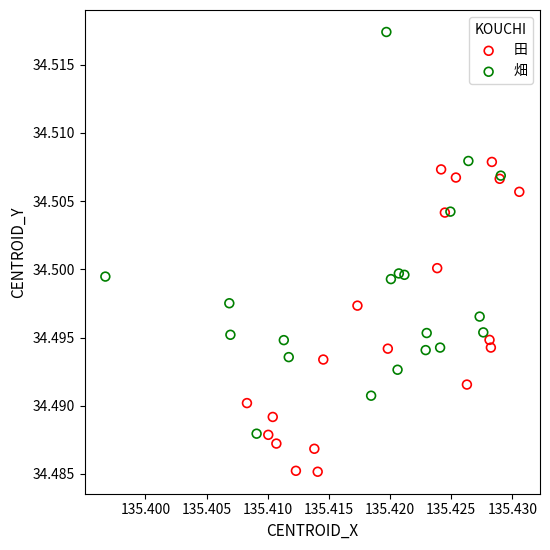

Which series contains the highest Y value?

畑